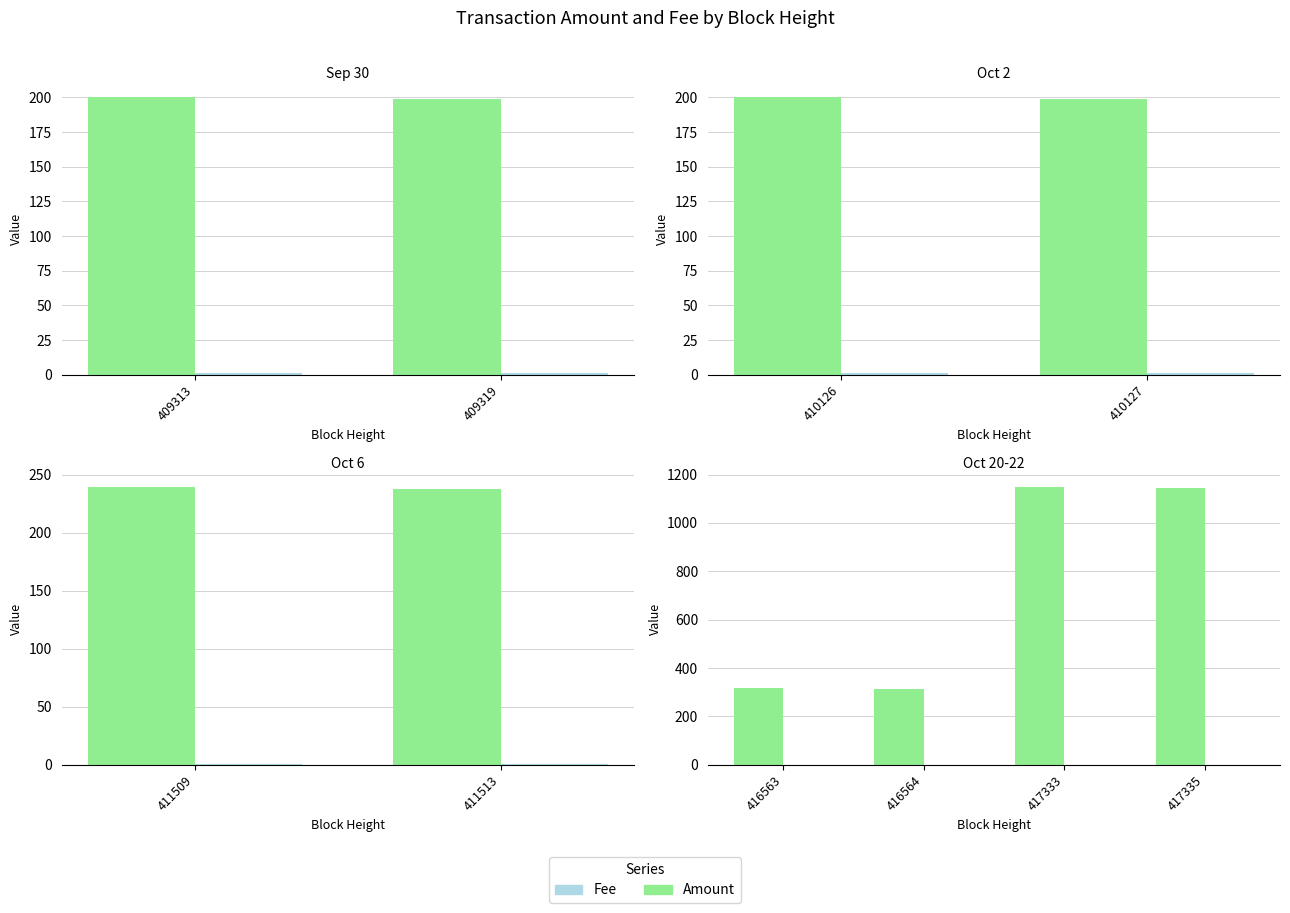

Rank the series by their maximum value, from highest to lowest.

Amount, Fee